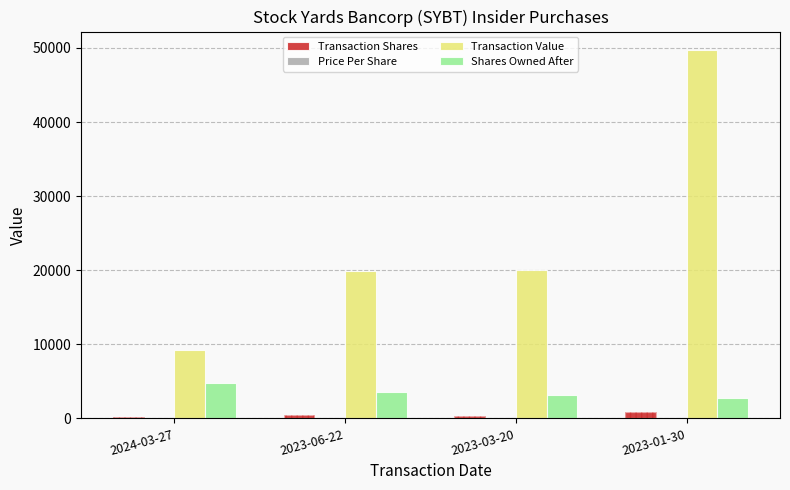

At which category is the sum across all series the highest?

2023-01-30